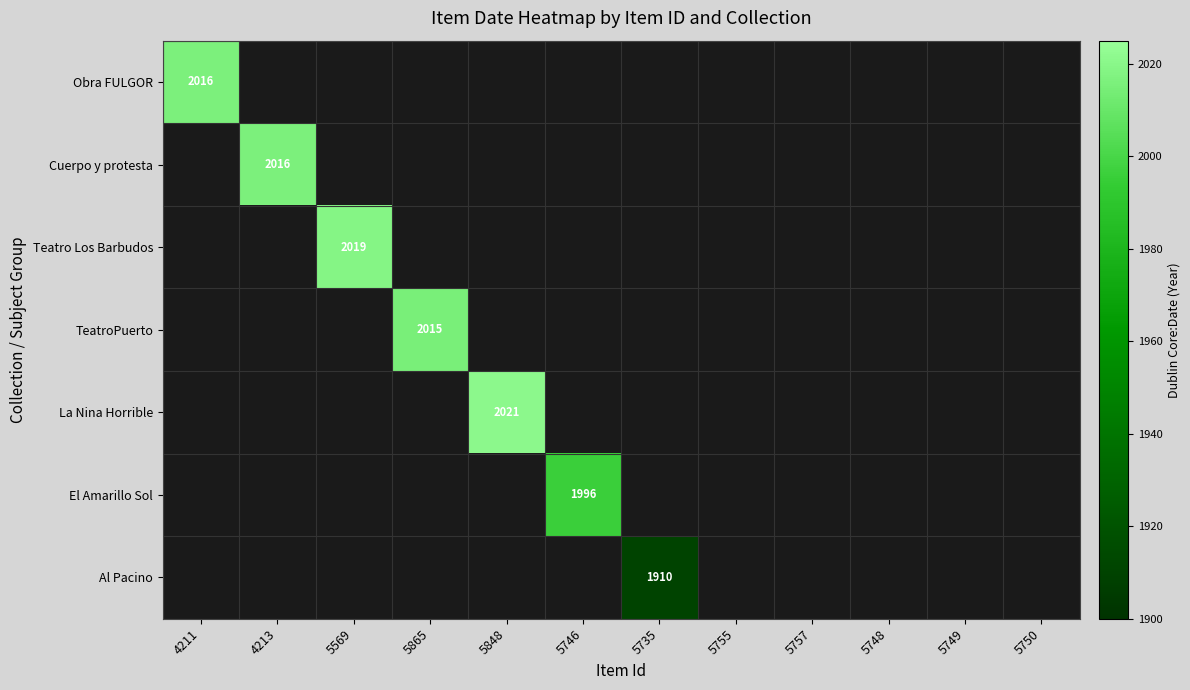

At which label is El Amarillo Sol closest to 998?

4211